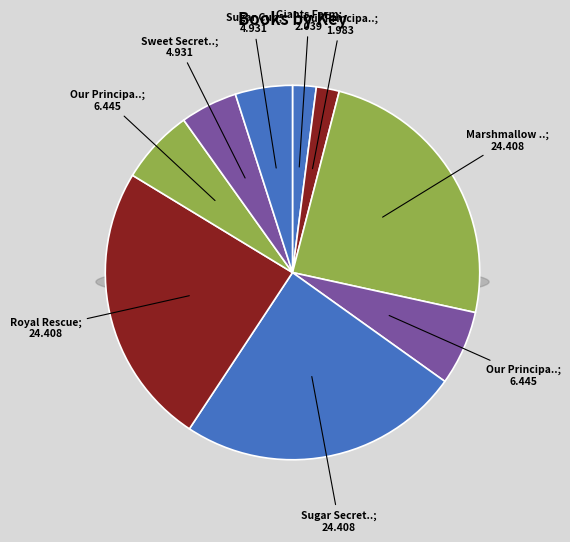

What is the largest slice in the pie chart?

Marshmallow Ghost